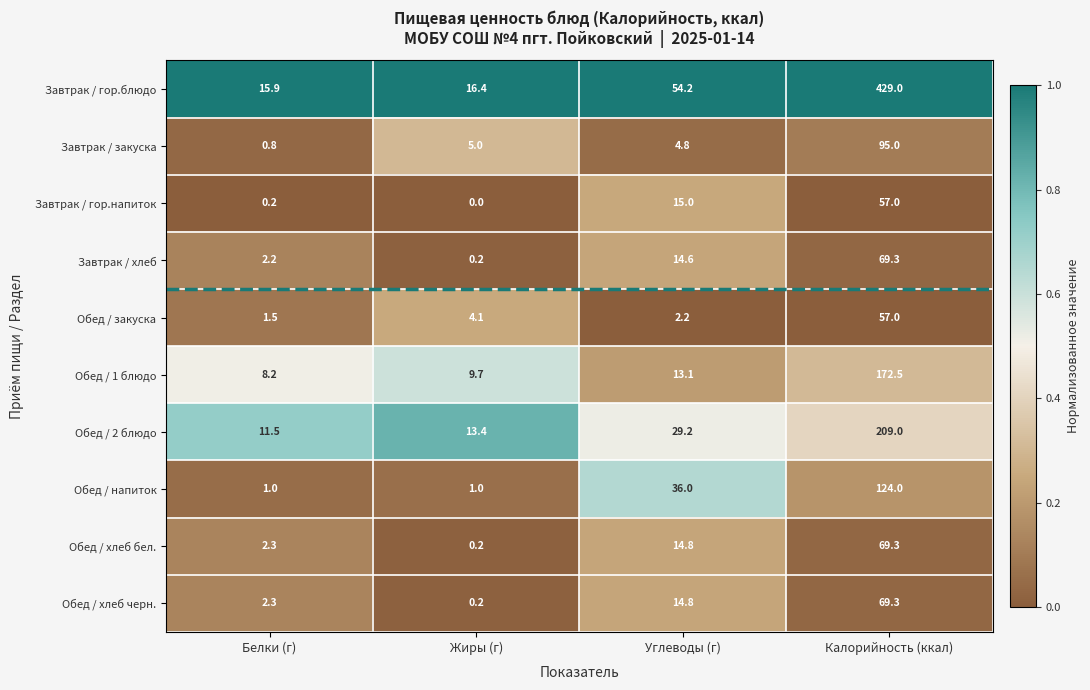

At which category is the sum across all series the highest?

Калорийность (ккал)